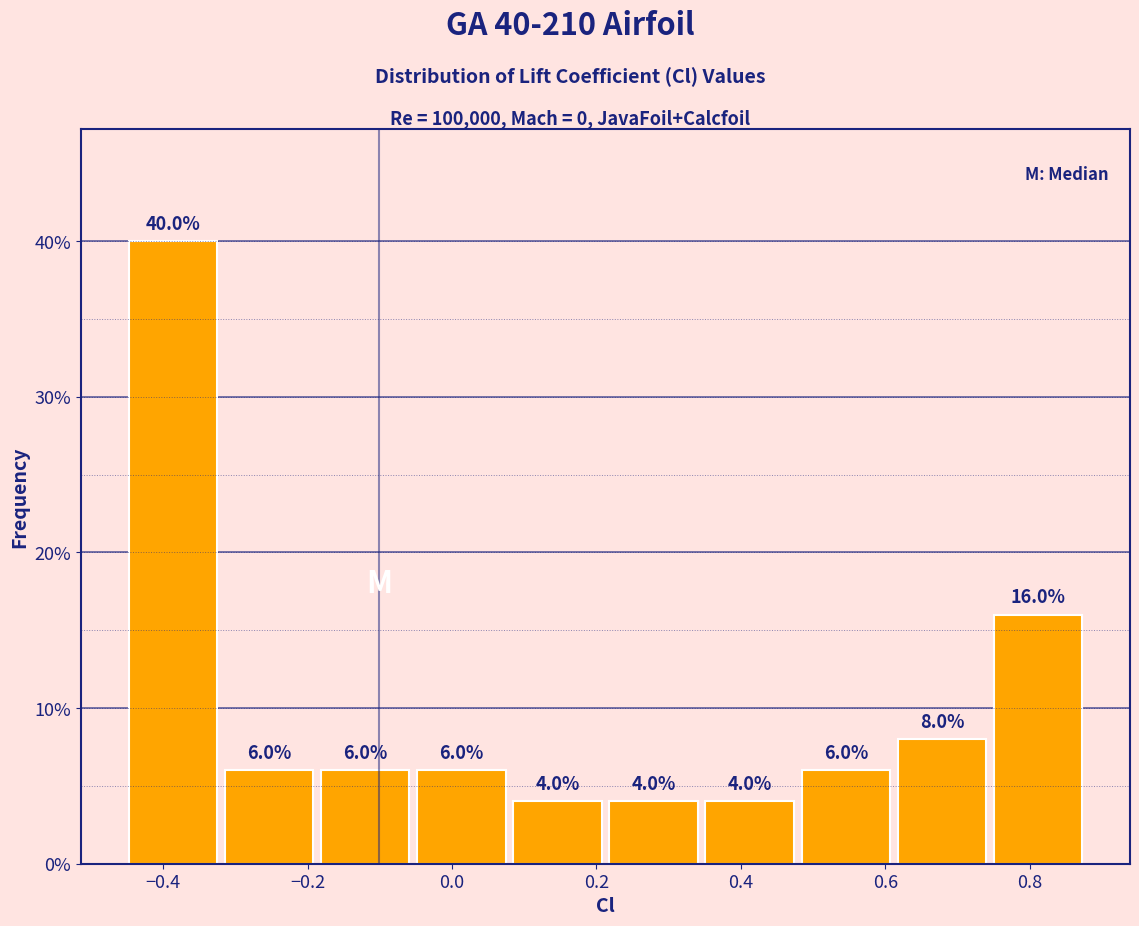

Over which range of the x-axis is the bar tallest?

-0.46 to -0.32